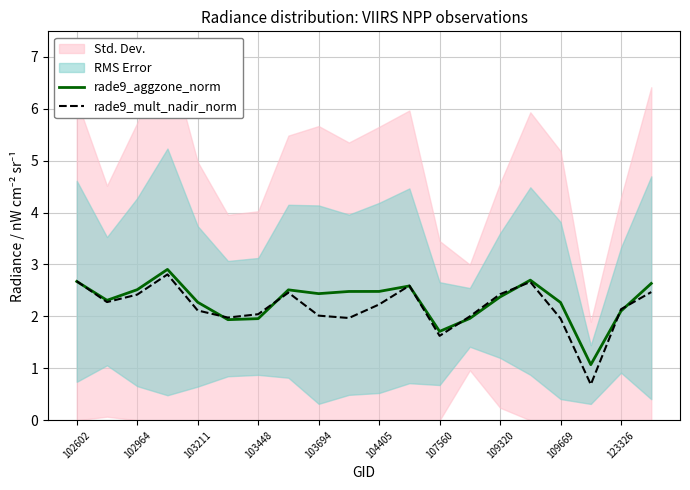

Is it true that rade9_mult_nadir_norm equals 1.3 at 103694?

False